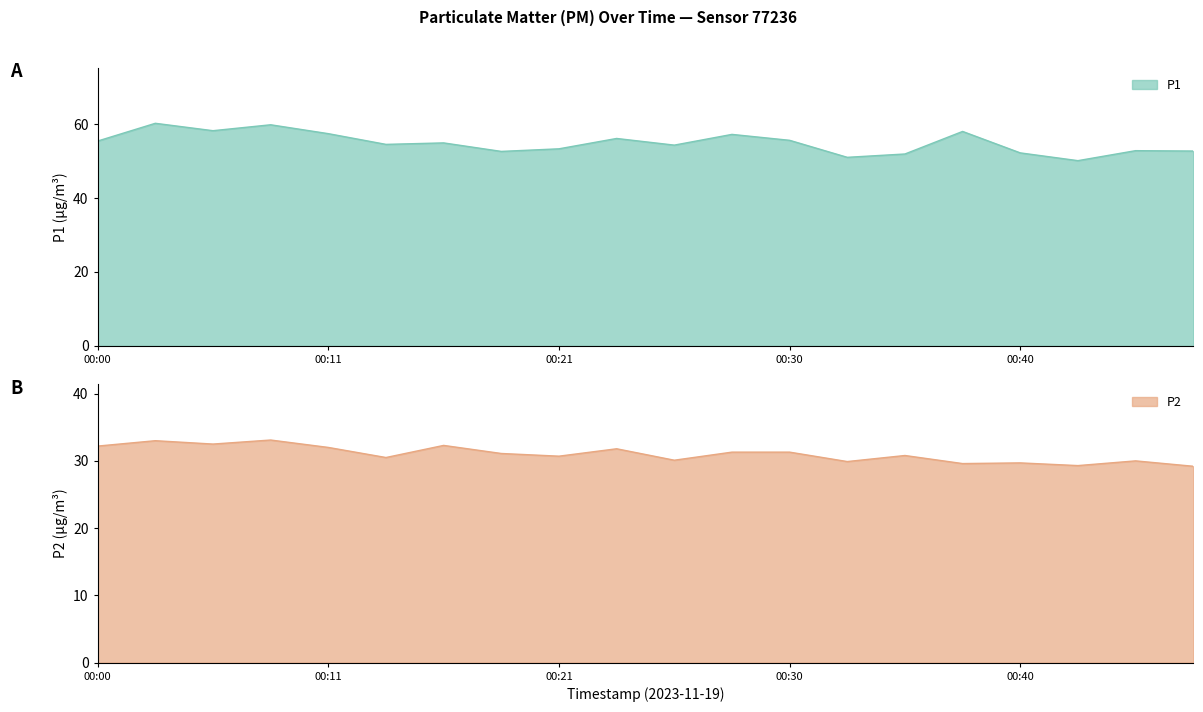

In P2, how many points are lower than both neighbors (excluding endpoints)?

7